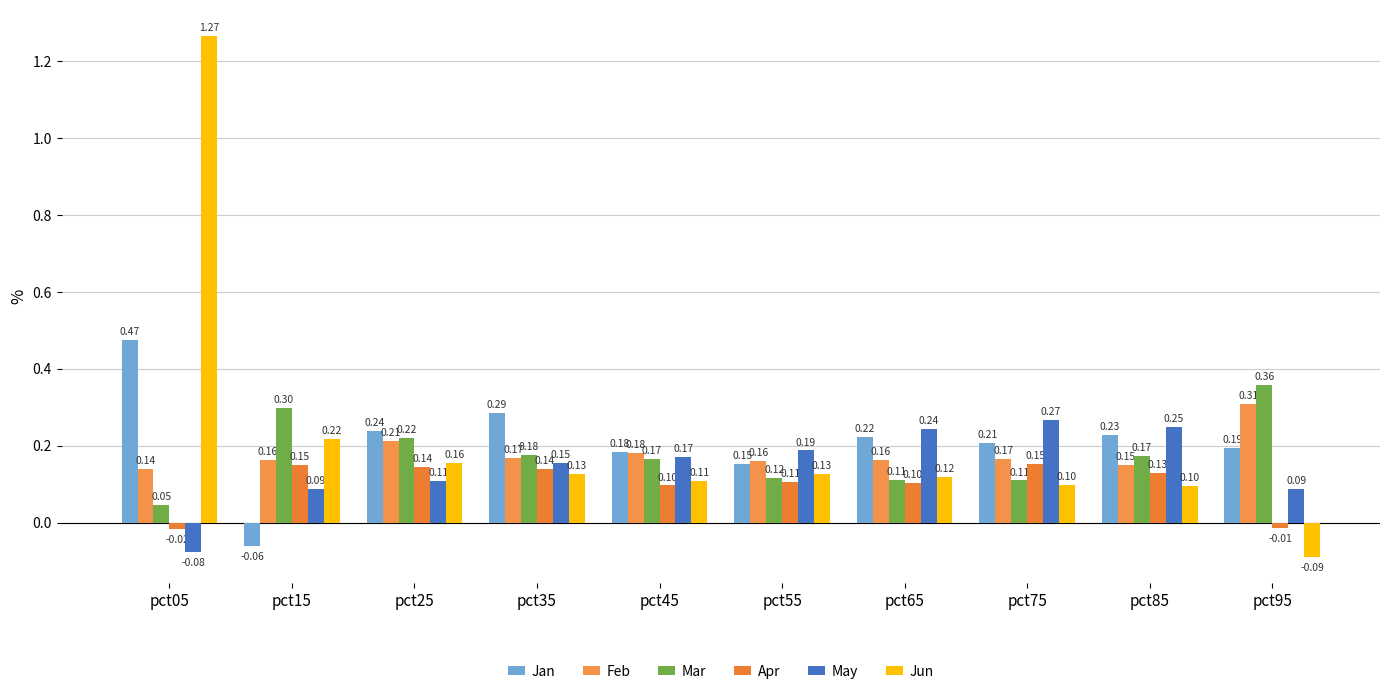

What is the minimum value shown in the chart?

-0.1